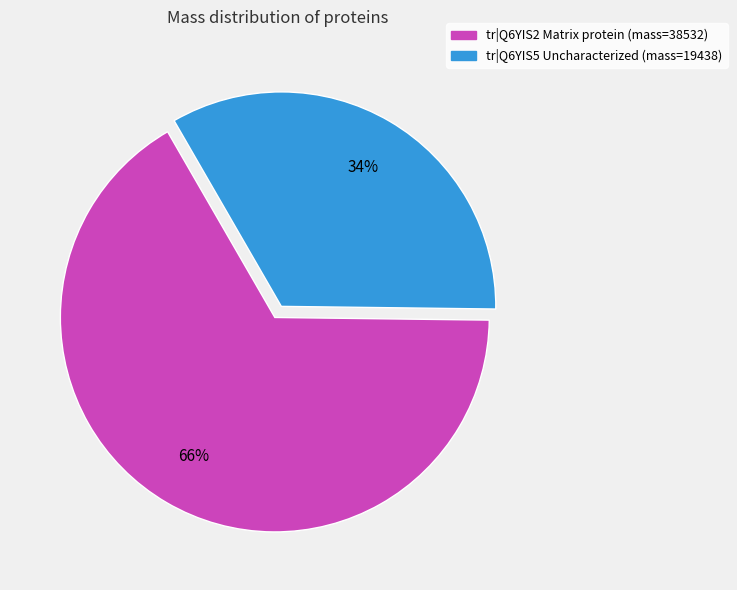

Between tr|Q6YIS2 Matrix protein (mass=38532) and tr|Q6YIS5 Uncharacterized (mass=19438), which is larger?

tr|Q6YIS2 Matrix protein (mass=38532)